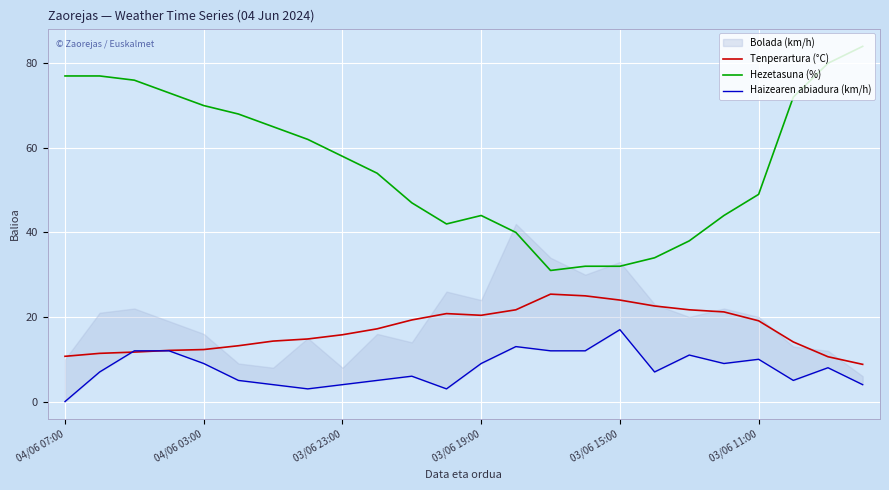

Is this an area chart (filled region under the line)?

No